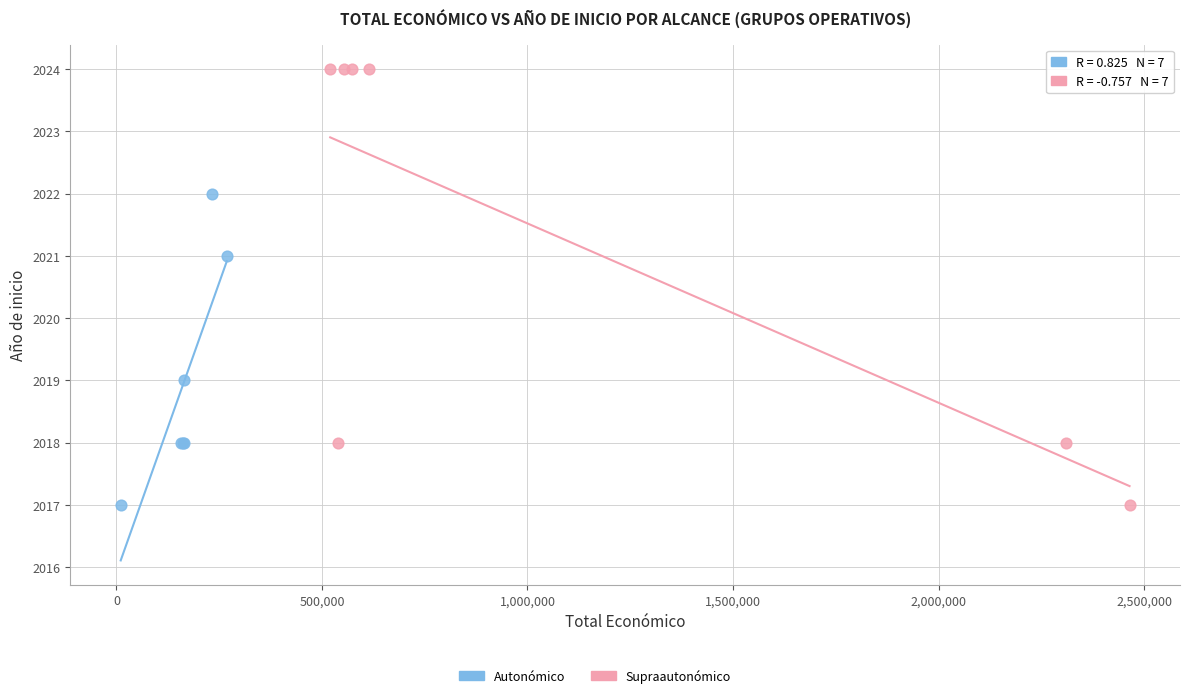

Which series has the largest Y range (max minus min)?

Supraautonómico